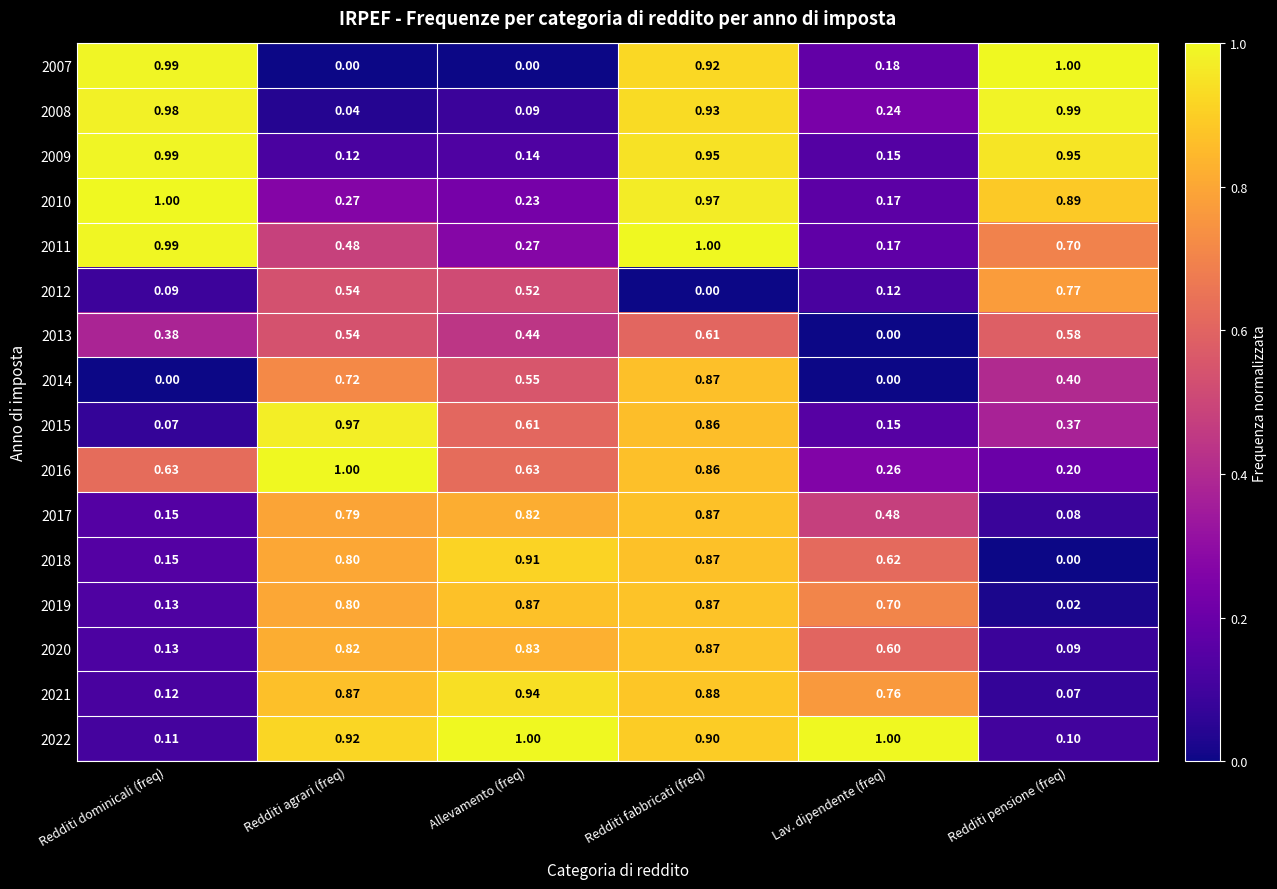

At which label does 2018 reach its peak?

Allevamento (freq)